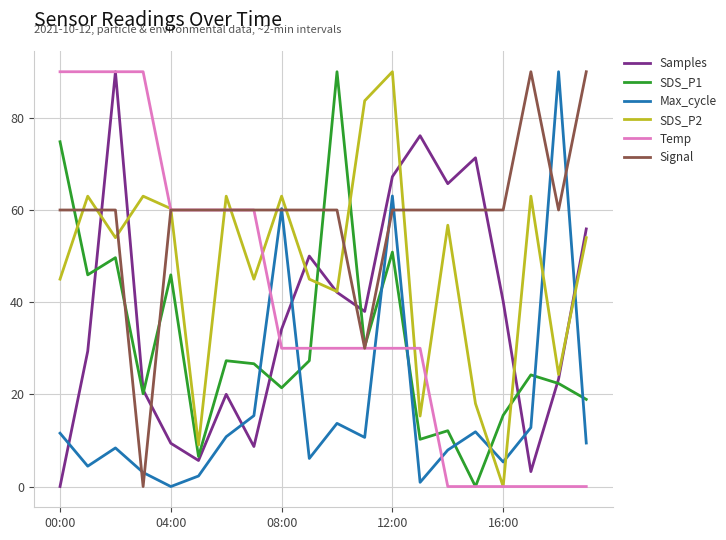

True or false: SDS_P1 and Signal intersect in this chart.

True